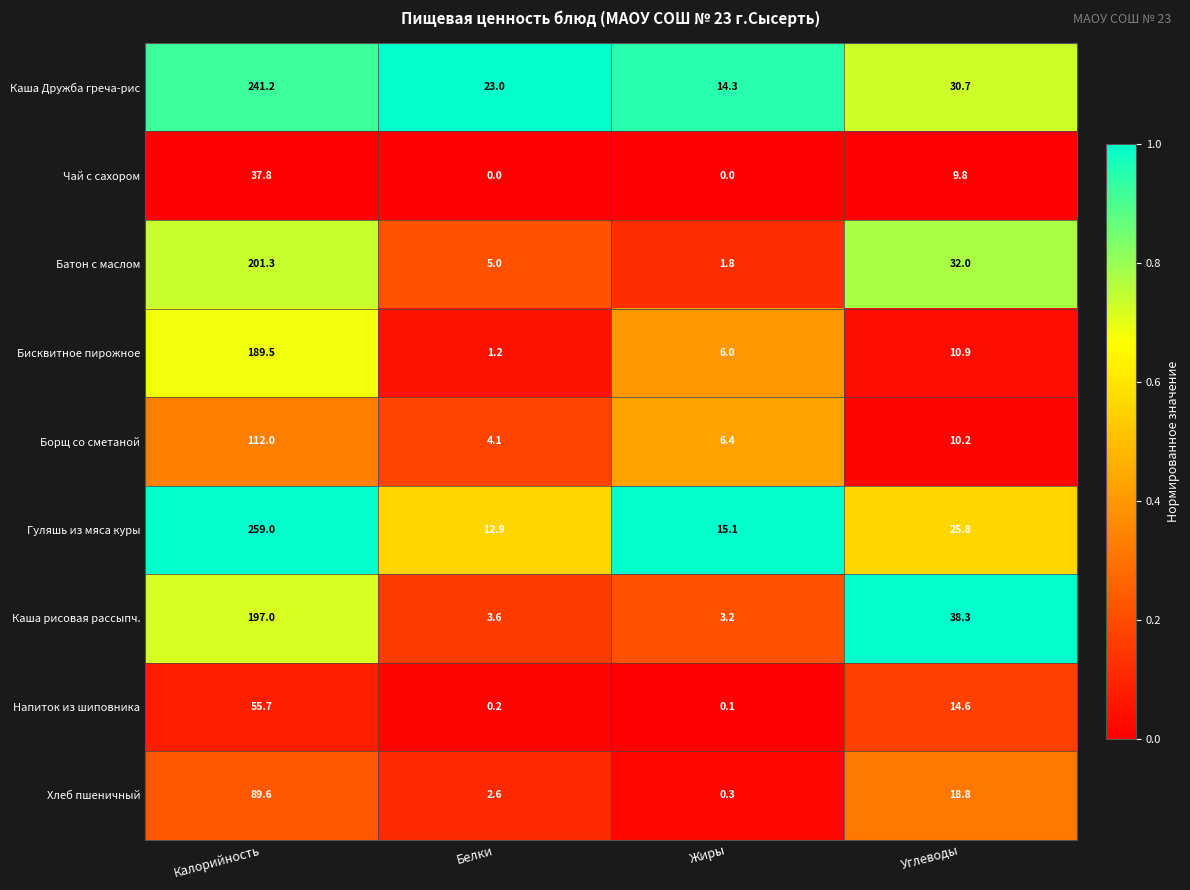

At Калорийность, list the series in order from smallest to largest.

Чай с сахором, Напиток из шиповника, Хлеб пшеничный, Борщ со сметаной, Бисквитное пирожное, Каша рисовая рассыпч., Батон с маслом, Каша Дружба греча-рис, Гуляшь из мяса куры